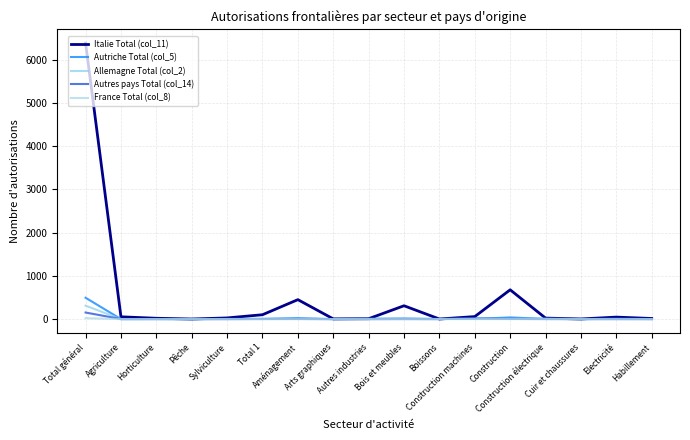

How many lines are shown in the chart?

5